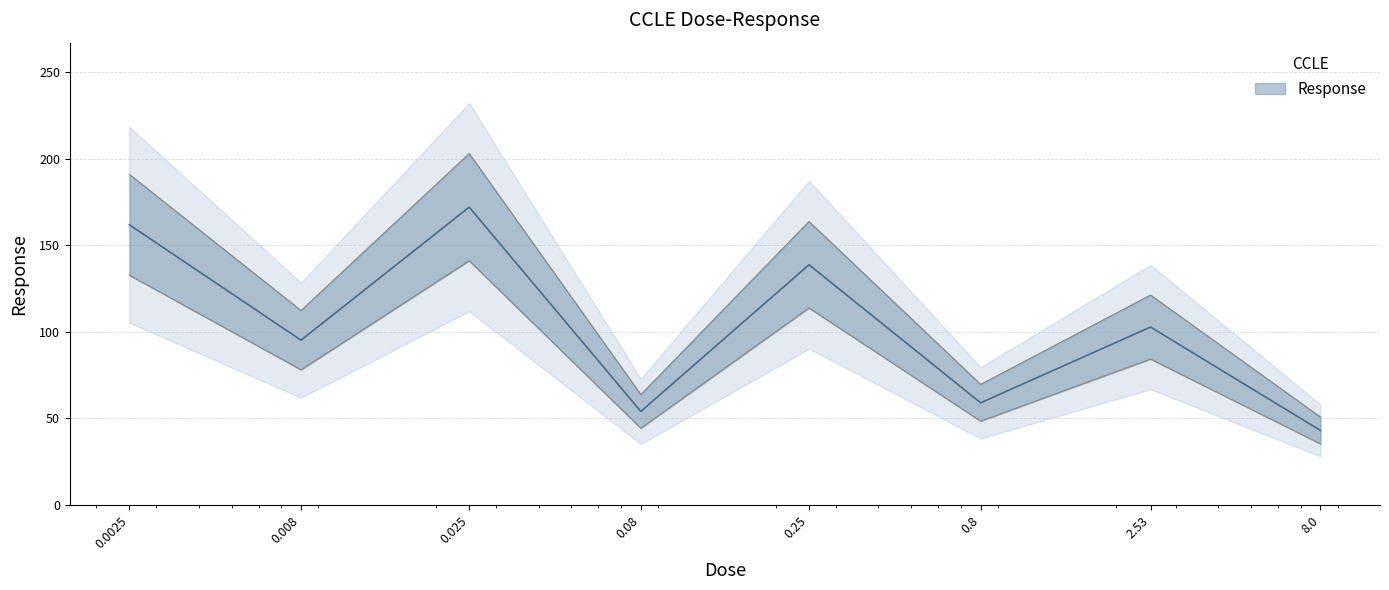

What is the change in value from 0.008 to 0.25?

+43.6